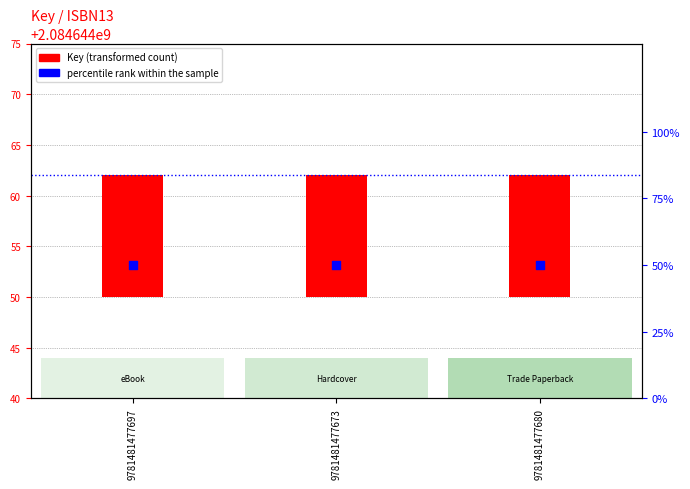

At which category is the sum across all series the highest?

9781481477697